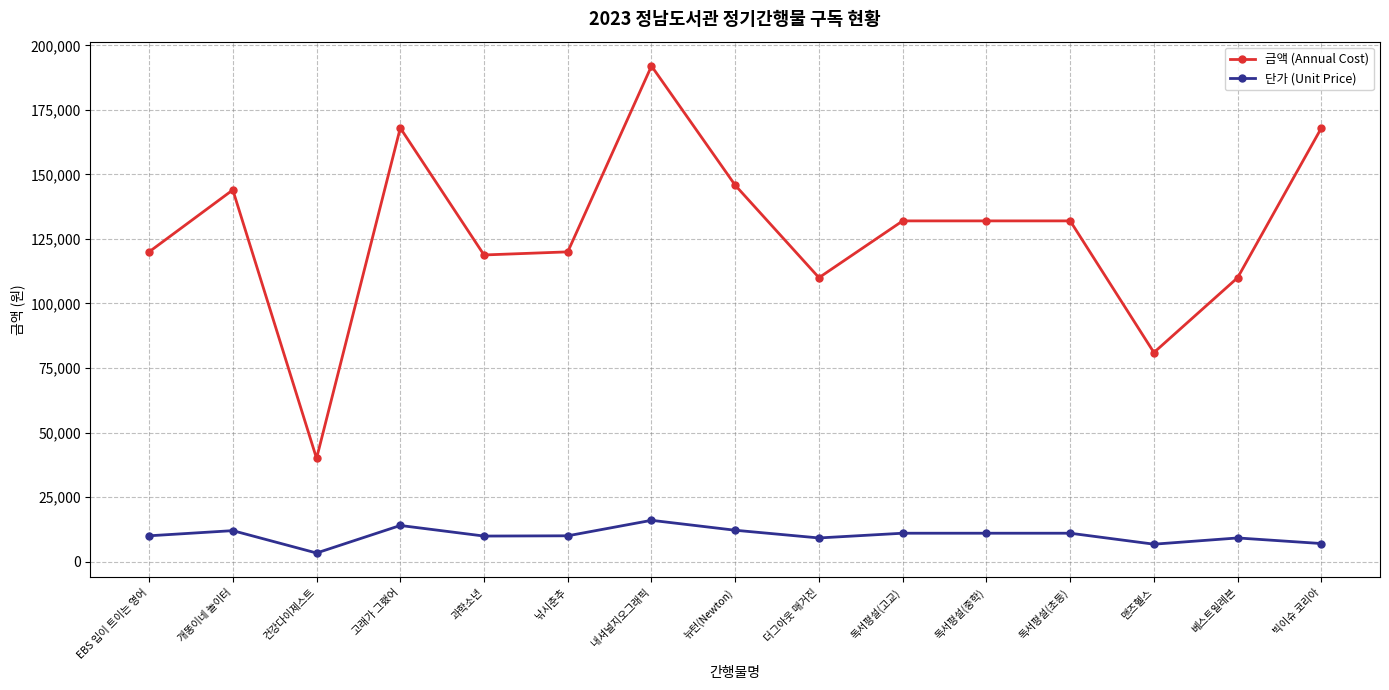

The 금액 (Annual Cost) series shows 110000 at 더그아웃 매거진. True or false?

True